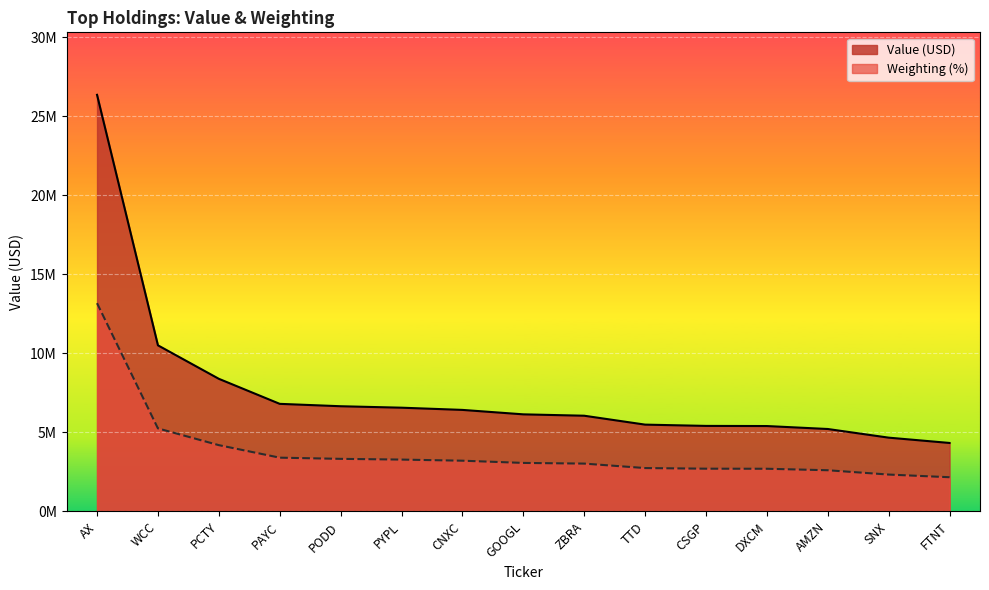

At AX, list the series in order from largest to smallest.

Value (USD), Weighting (%)